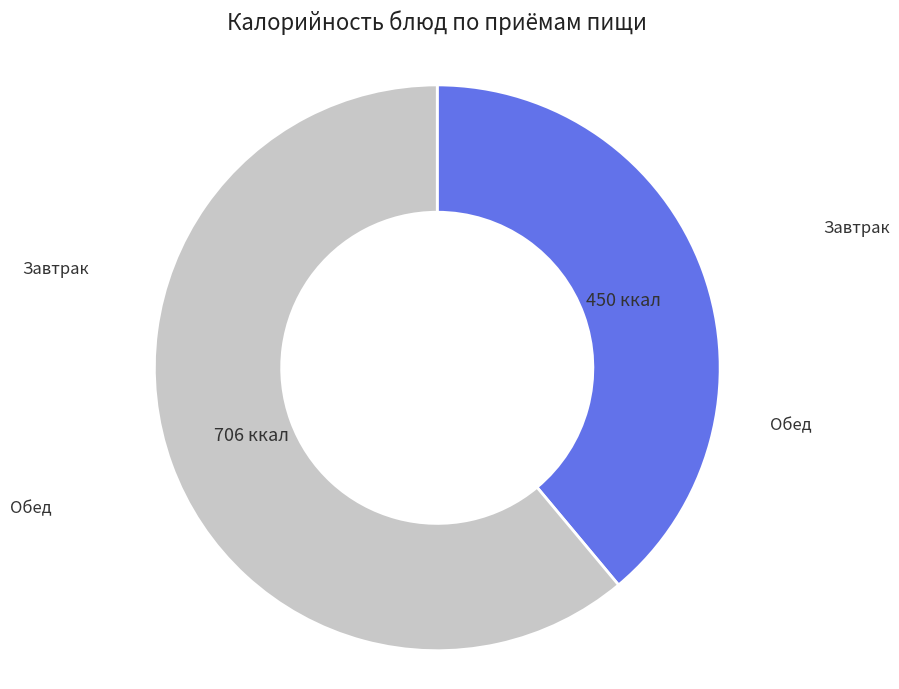

Does any single category account for the majority?

Yes